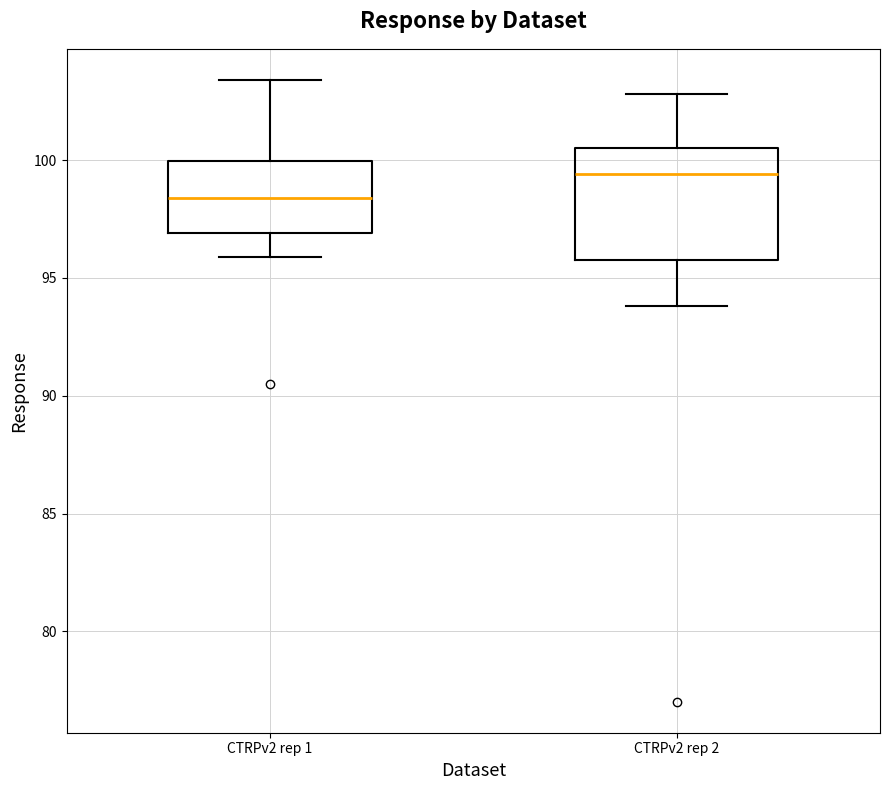

Reading left to right, transcribe this box plot: for each box, give where its median line is, the range the box spans, and where its two whiskers end, as read against the y-axis. The values are not printed on the chart, so give them approximately, as read against the axis.

CTRPv2 rep 1: median 98.5, box 97.0 to 100.0, whiskers 96.0 to 103.5
CTRPv2 rep 2: median 99.5, box 95.5 to 100.5, whiskers 94.0 to 103.0